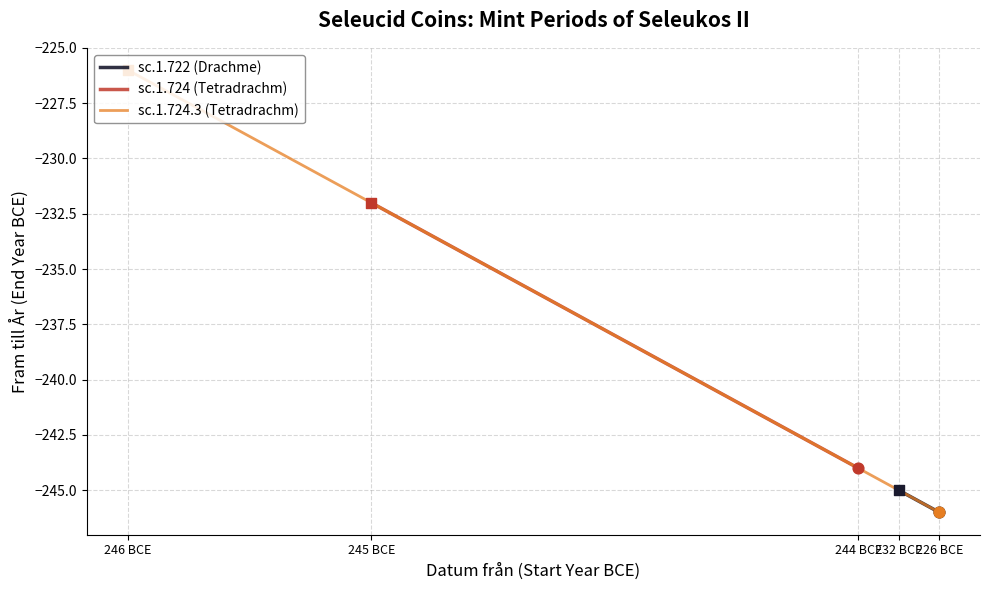

Which series has the largest total across all categories?

sc.1.724.3 (Tetradrachm sub)